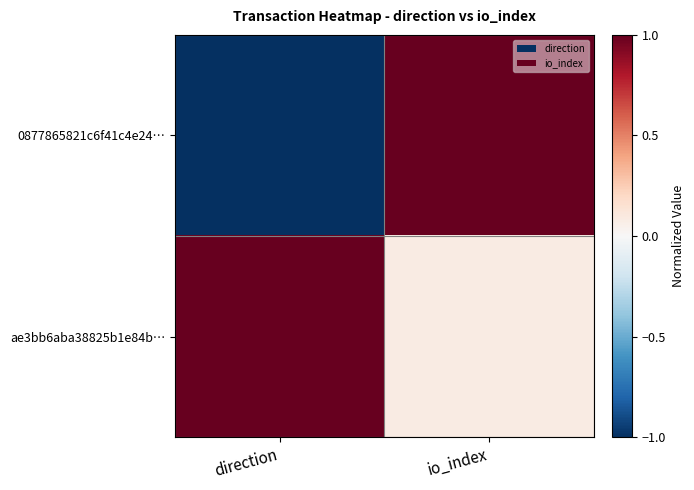

How many data points does each series have?

2